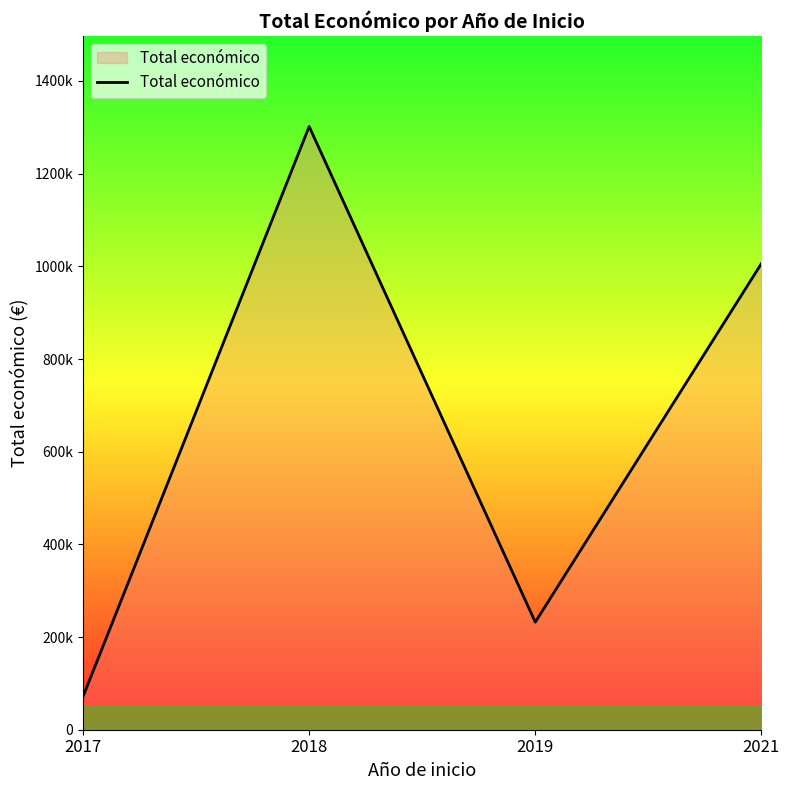

Reading left to right, list all the values displayed in this chart.

71800	1301766	232189	1006002